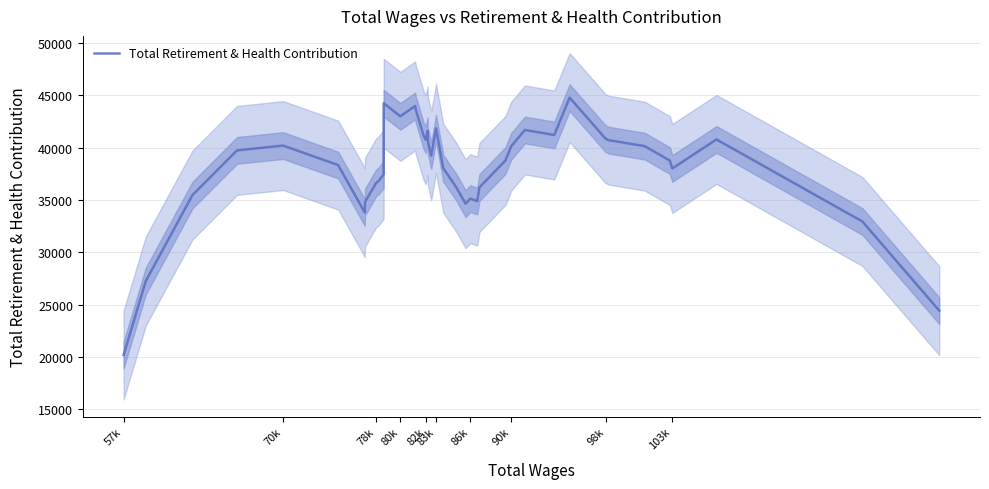

What is the average value?

37986.6